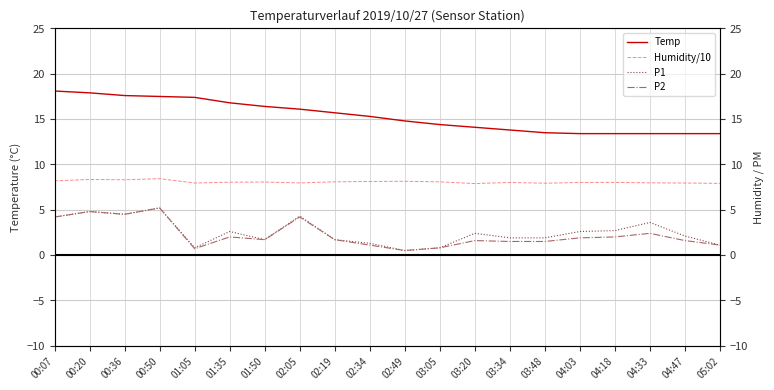

Which series has the widest spread of values?

Temp